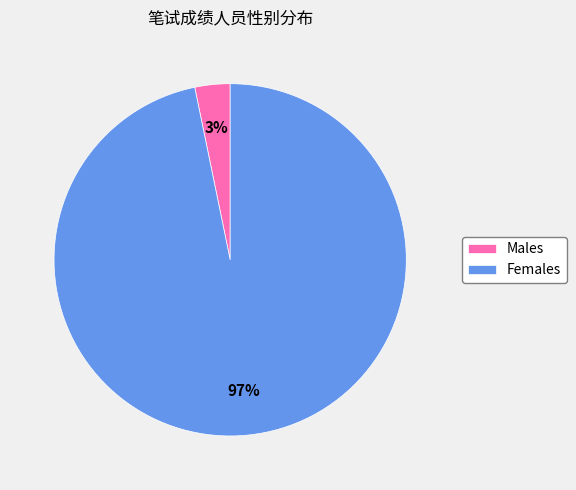

What is the smallest slice in the pie chart?

Males